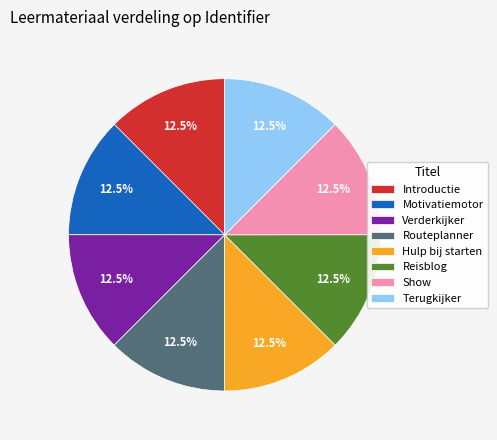

To the nearest percent, what is the combined percentage of Verderkijker and Motivatiemotor?

25%